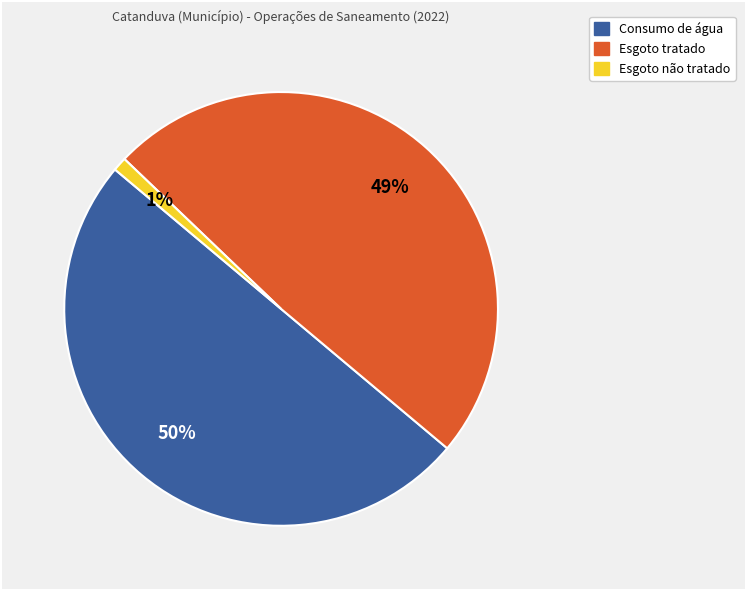

Combined, do Consumo de água and Esgoto tratado account for over 50%?

Yes